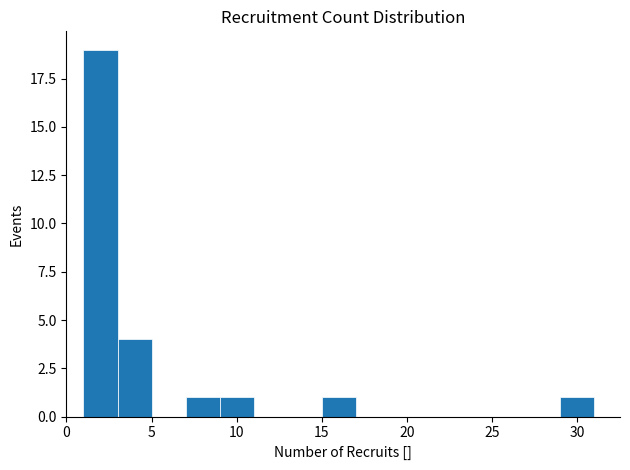

Reading left to right, transcribe this chart: for each bar, give the range it covers on the x-axis and its height. The values are not printed on the chart, so give them approximately, as read against the axis.

1 to 3: 19
3 to 5: 4
5 to 7: 0
7 to 9: 1
9 to 11: 1
11 to 13: 0
13 to 15: 0
15 to 17: 1
17 to 19: 0
19 to 21: 0
21 to 23: 0
23 to 25: 0
25 to 27: 0
27 to 29: 0
29 to 31: 1